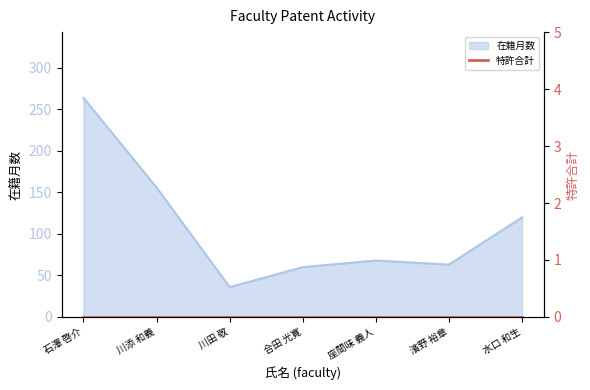

List the labels in order of value, largest first.

石澤 啓介, 川添 和義, 水口 和生, 座間味 義人, 濱野 裕章, 合田 光寛, 川田 敬